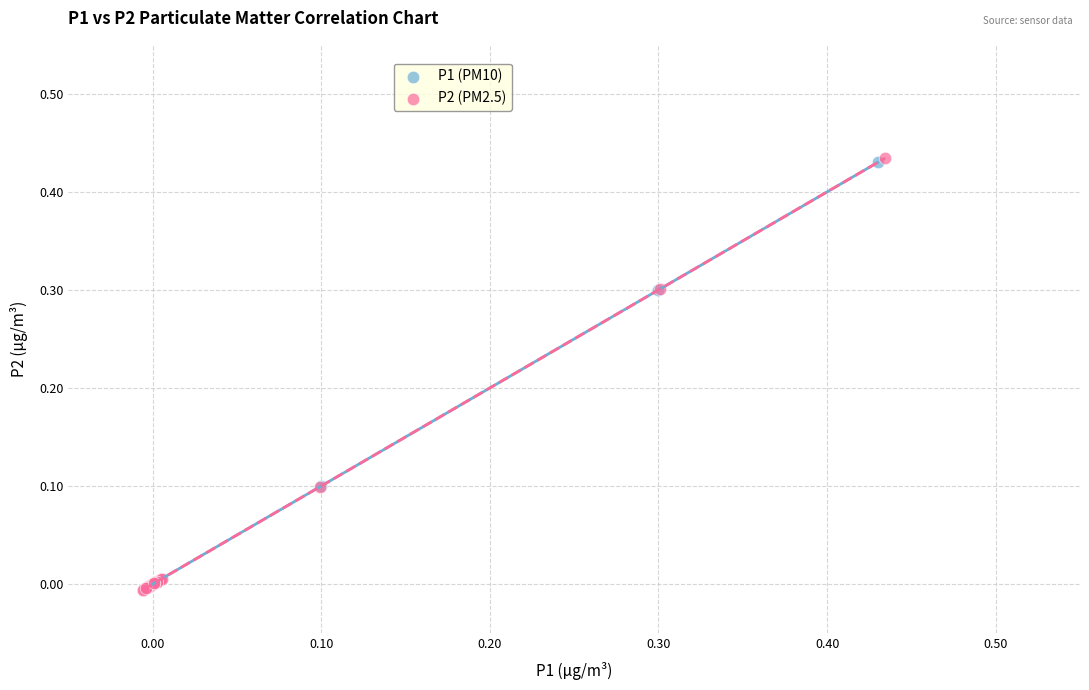

What are all the series names shown in the legend?

P1 (PM10), P2 (PM2.5)